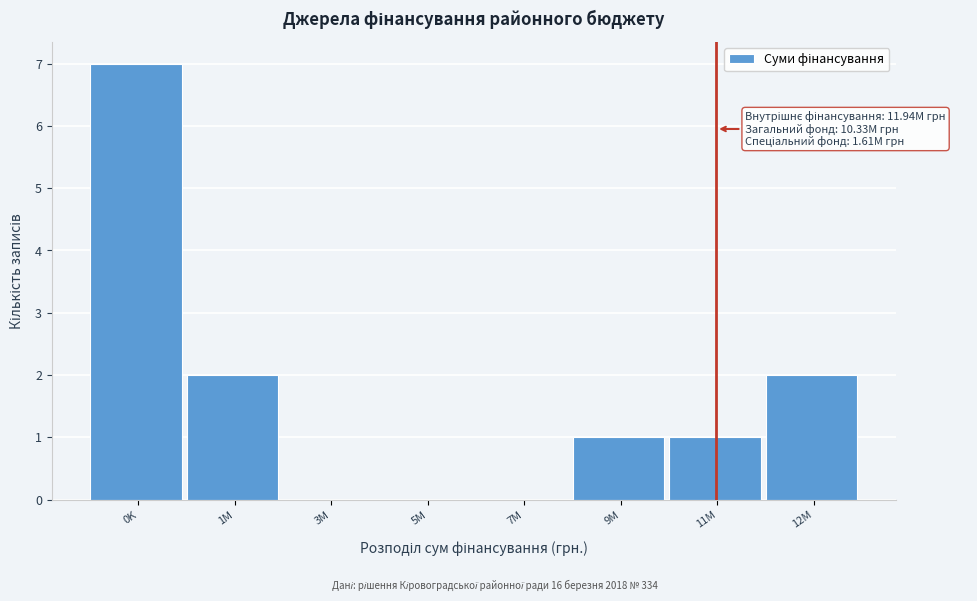

Reading left to right, extract all data points from this chart.

0K=7	1M=2	3M=0	5M=0	7M=0	9M=1	11M=1	12M=2